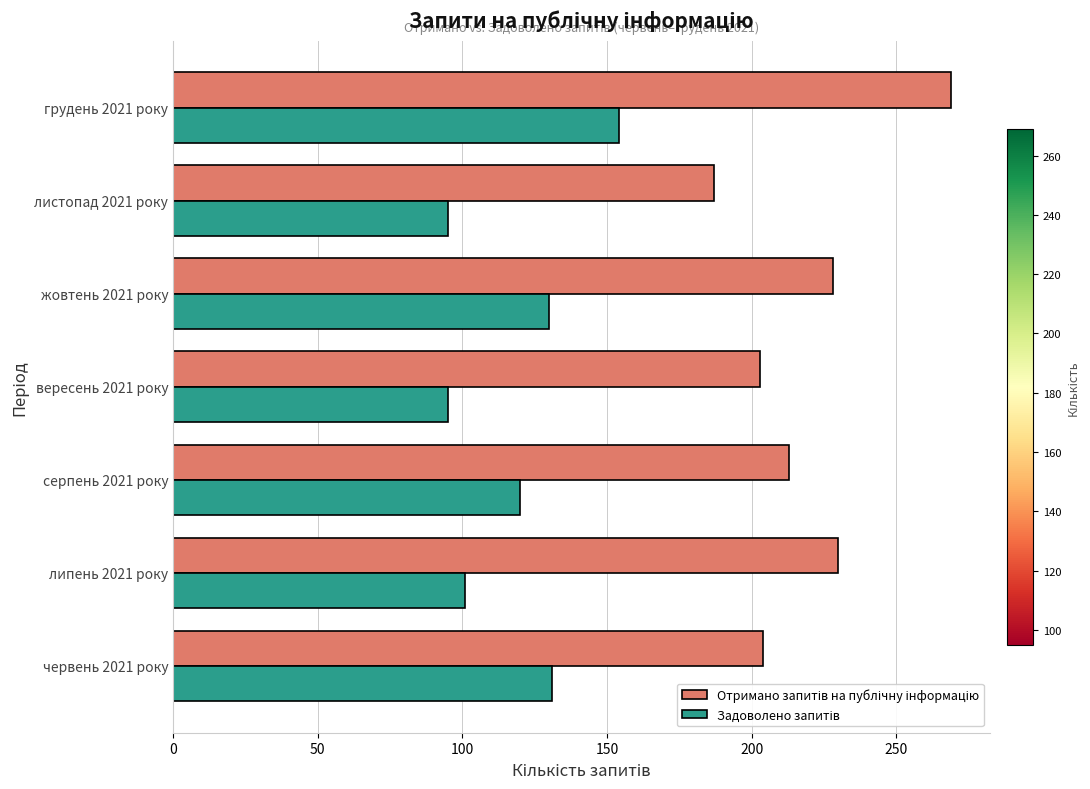

At which category is the sum across all series the highest?

грудень 2021 року